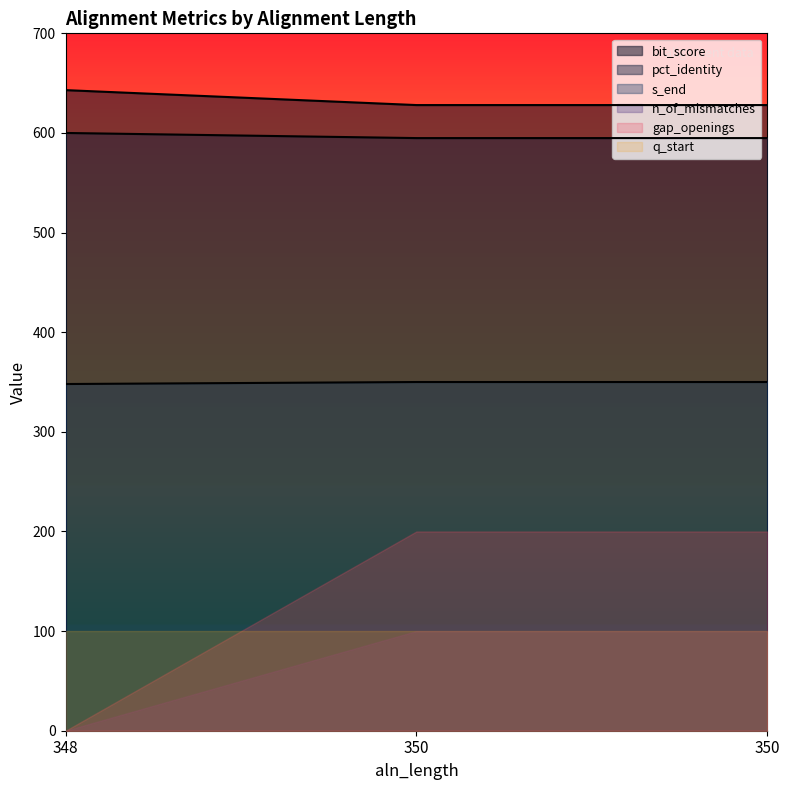

What are all the series names shown in the legend?

bit_score, pct_identity, s_end, n_of_mismatches, gap_openings, q_start